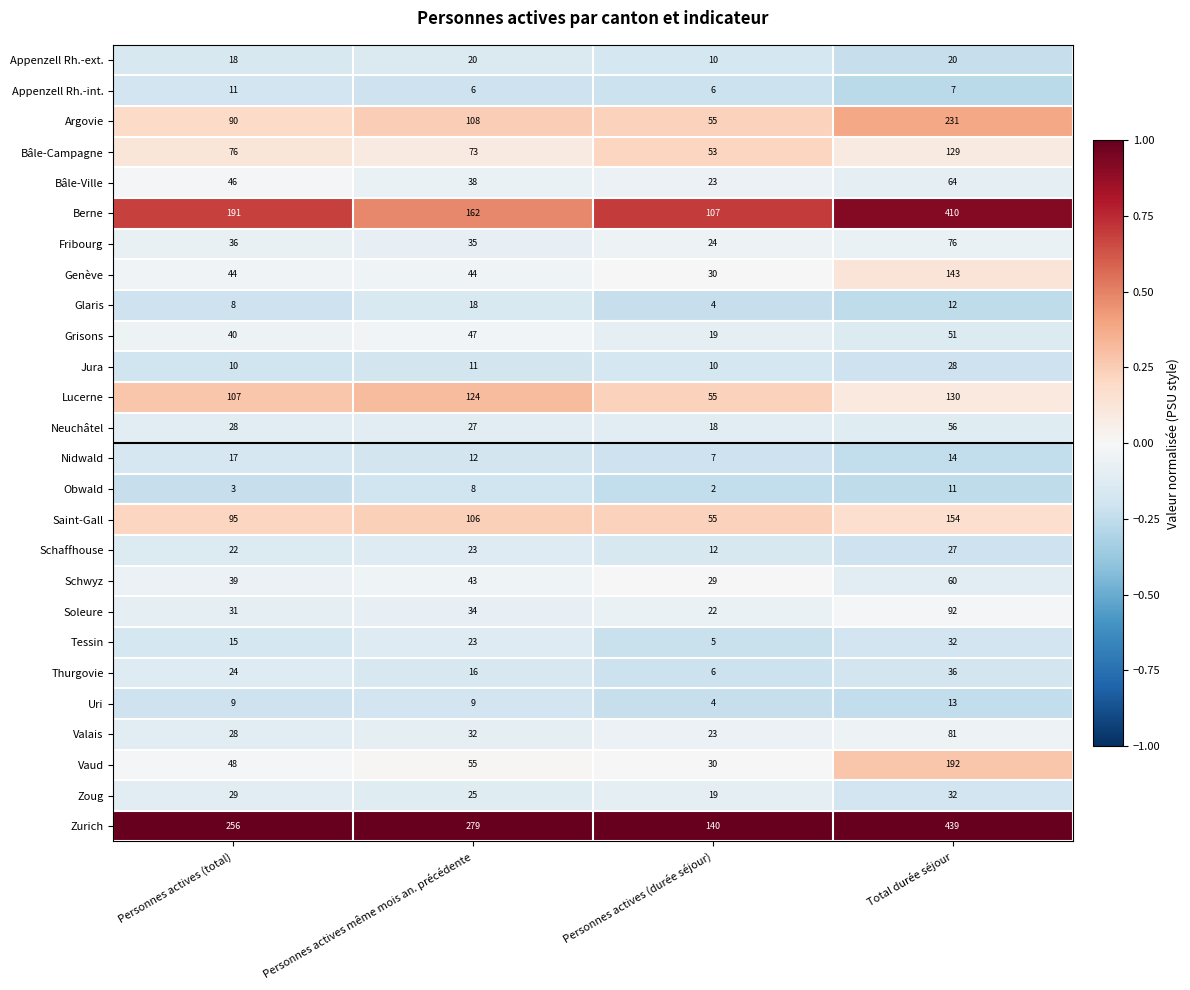

At which category is the sum across all series the highest?

Total durée séjour